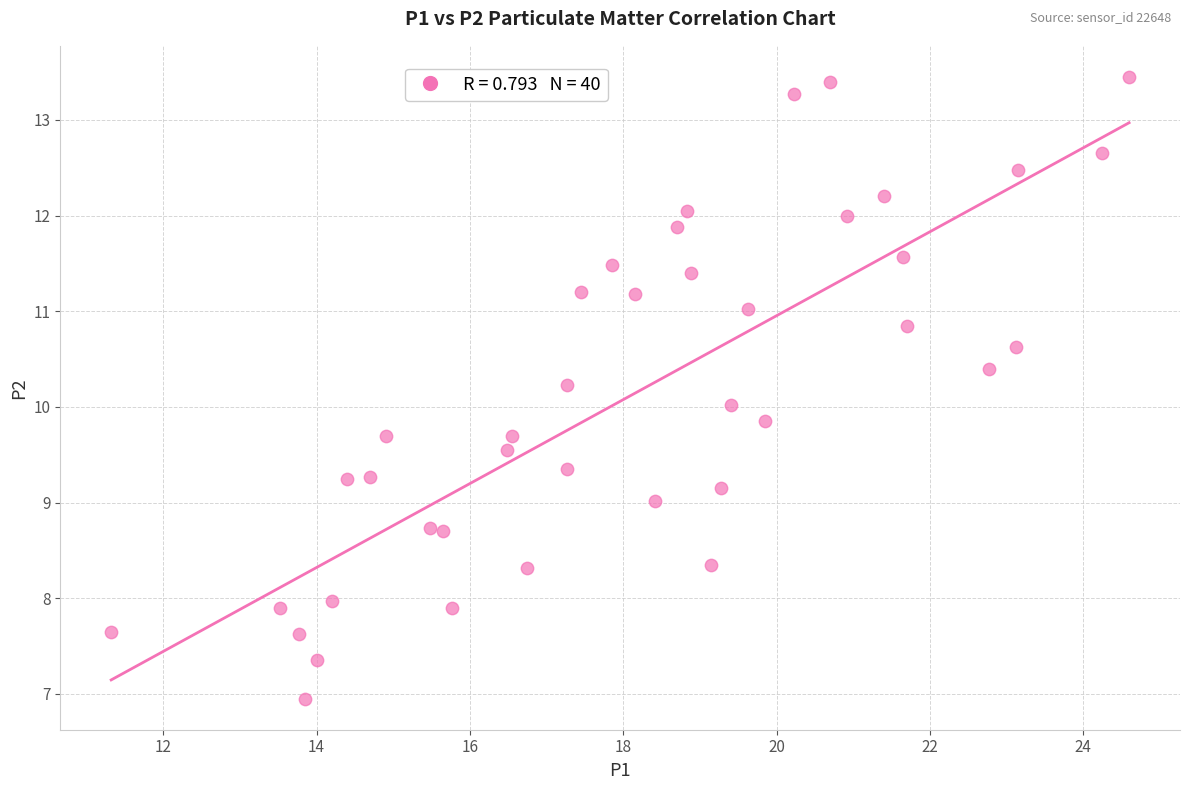

What is the range of Y values (max minus min)?

6.5